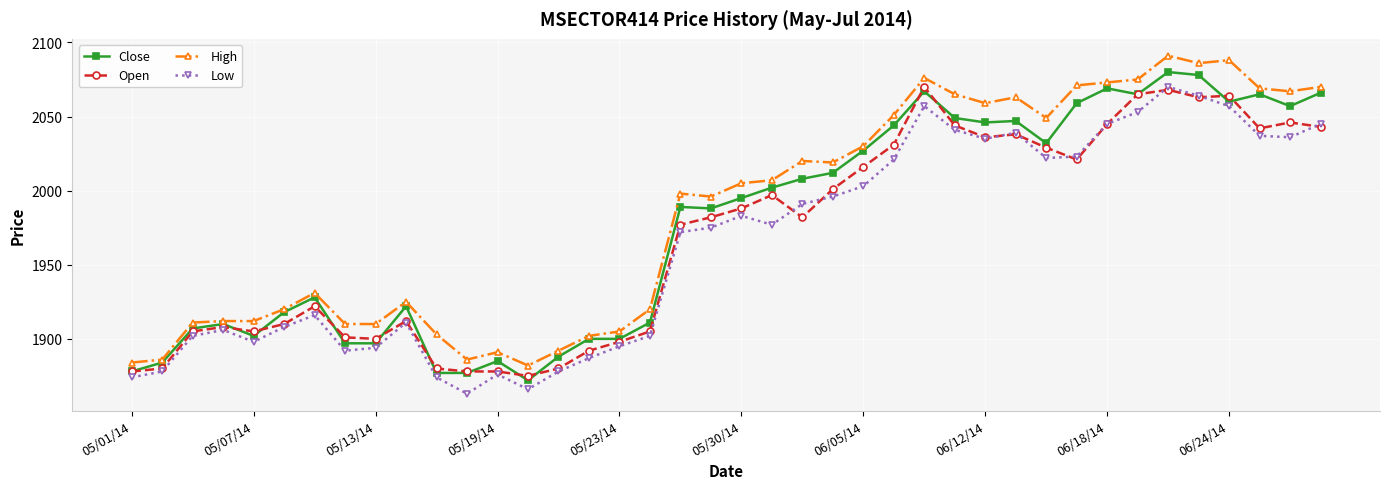

How many data points in Open are less than 1982?

19